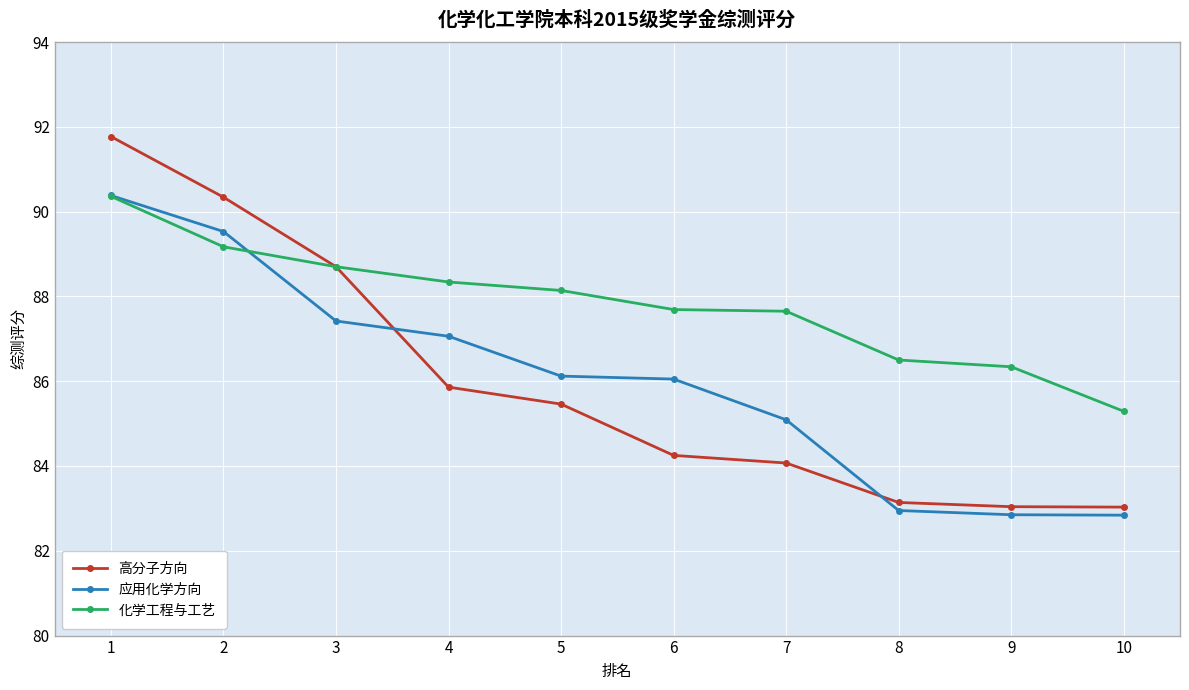

How many distinct data groups are displayed?

3